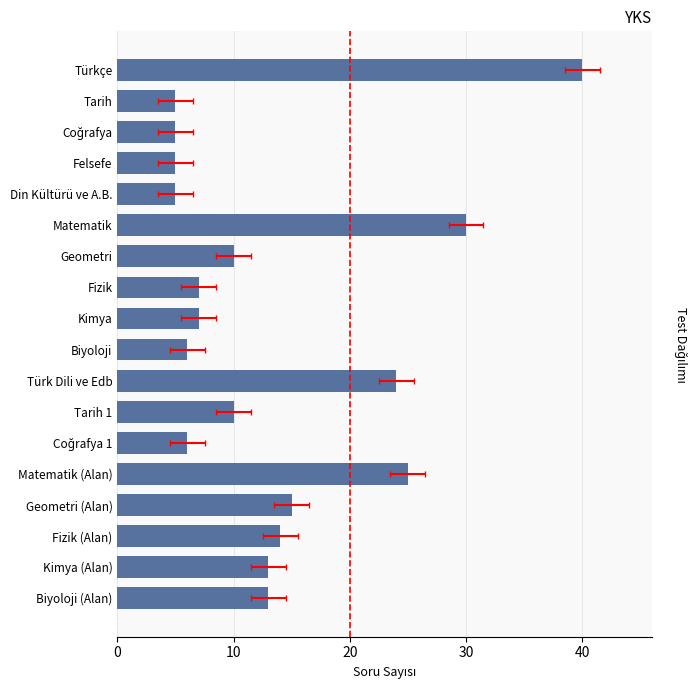

True or false: the data shows 39 at Türk Dili ve Edb.

False